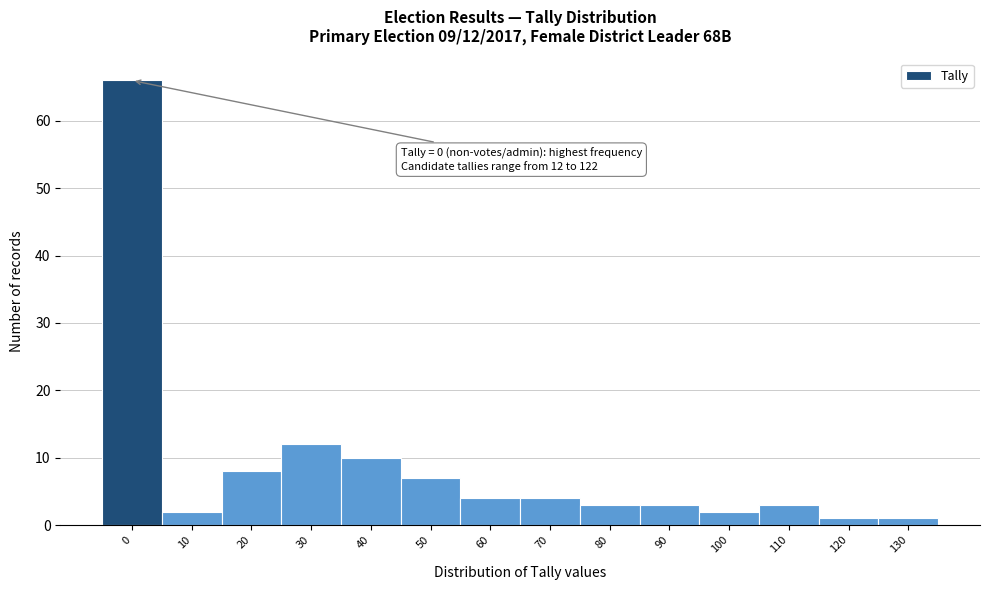

Reading left to right, extract all data points from this chart.

0=66	10=2	20=8	30=12	40=10	50=7	60=4	70=4	80=3	90=3	100=2	110=3	120=1	130=1